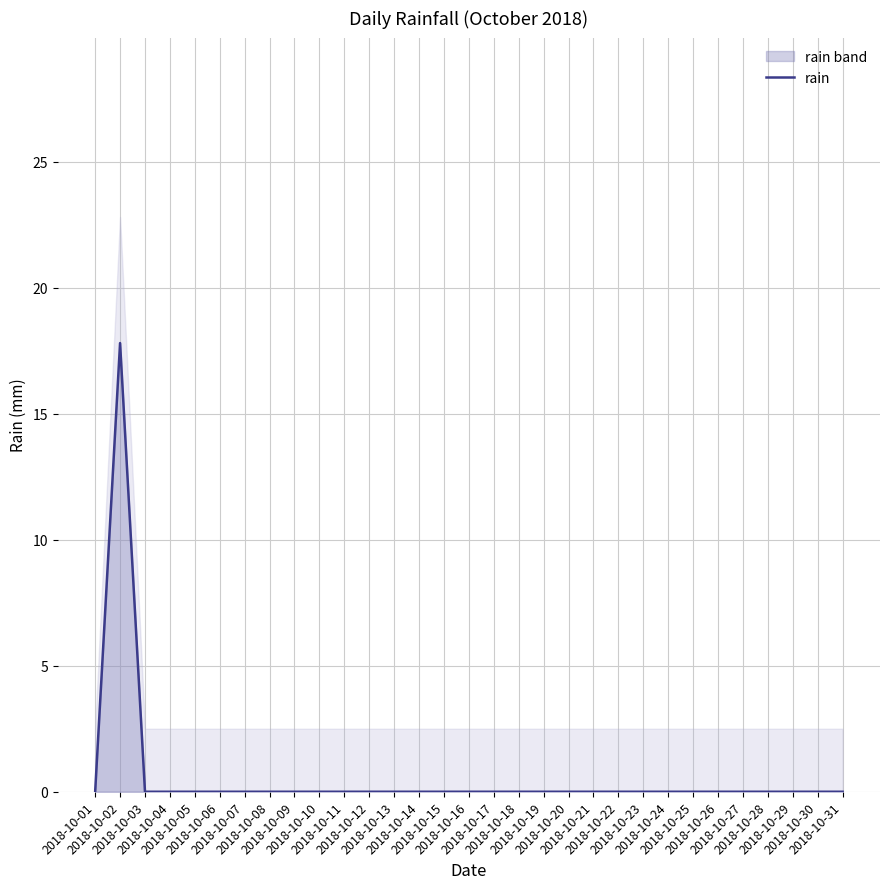

What is the sum of all values?

17.8